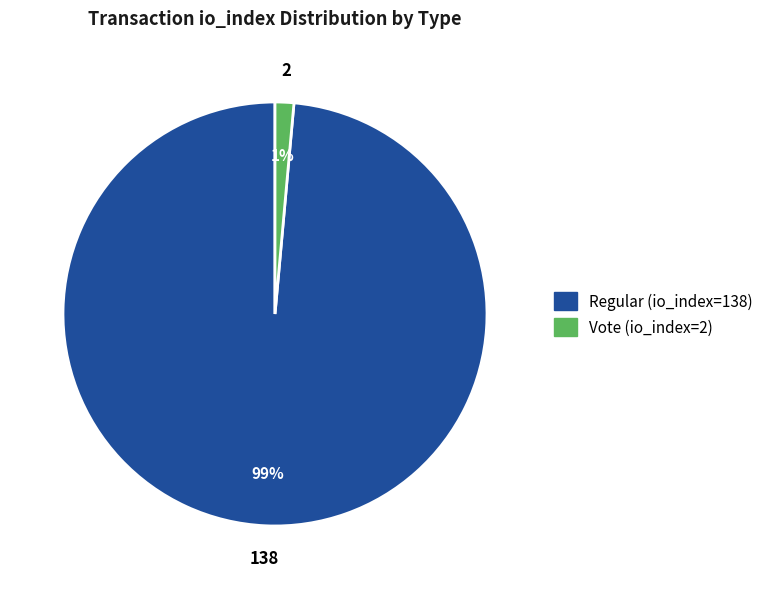

To the nearest percent, what is the average slice percentage?

50%